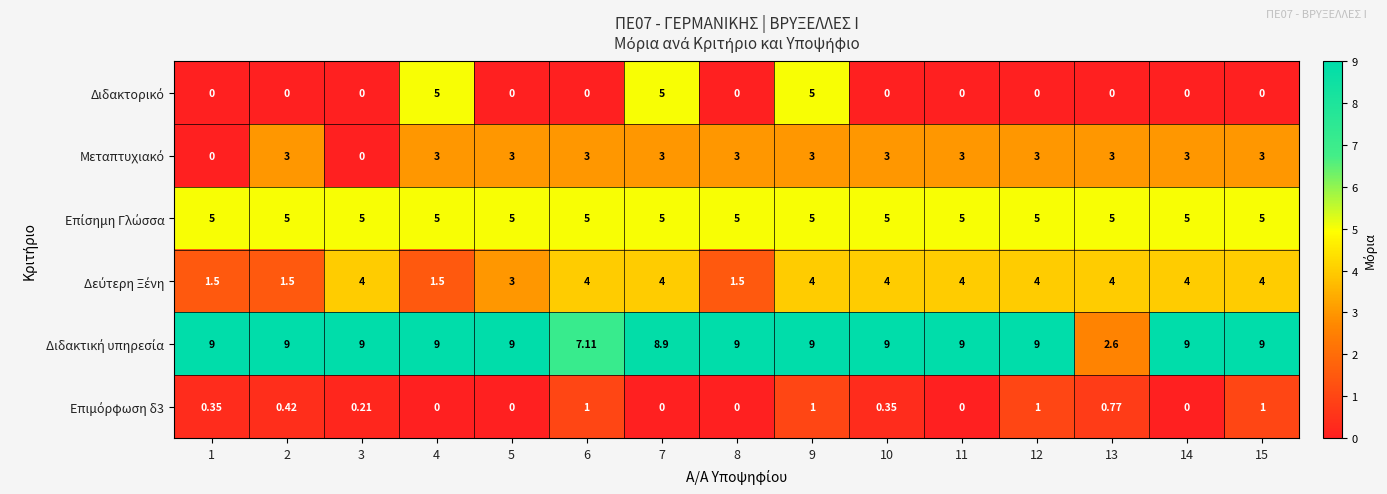

What is the difference between the highest and lowest values at 15?

9.0